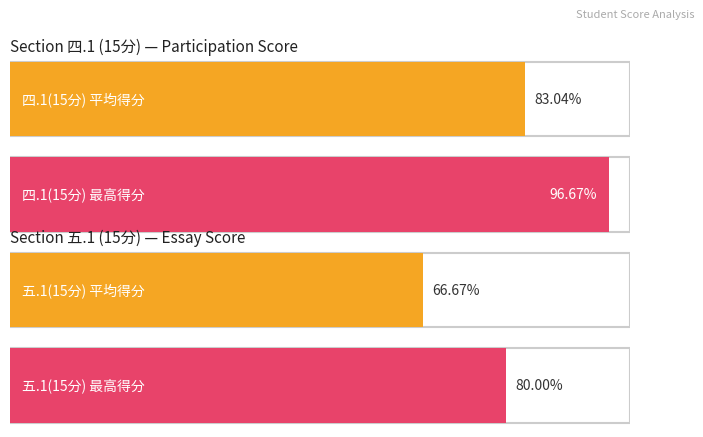

Does the chart contain stacked bars?

No